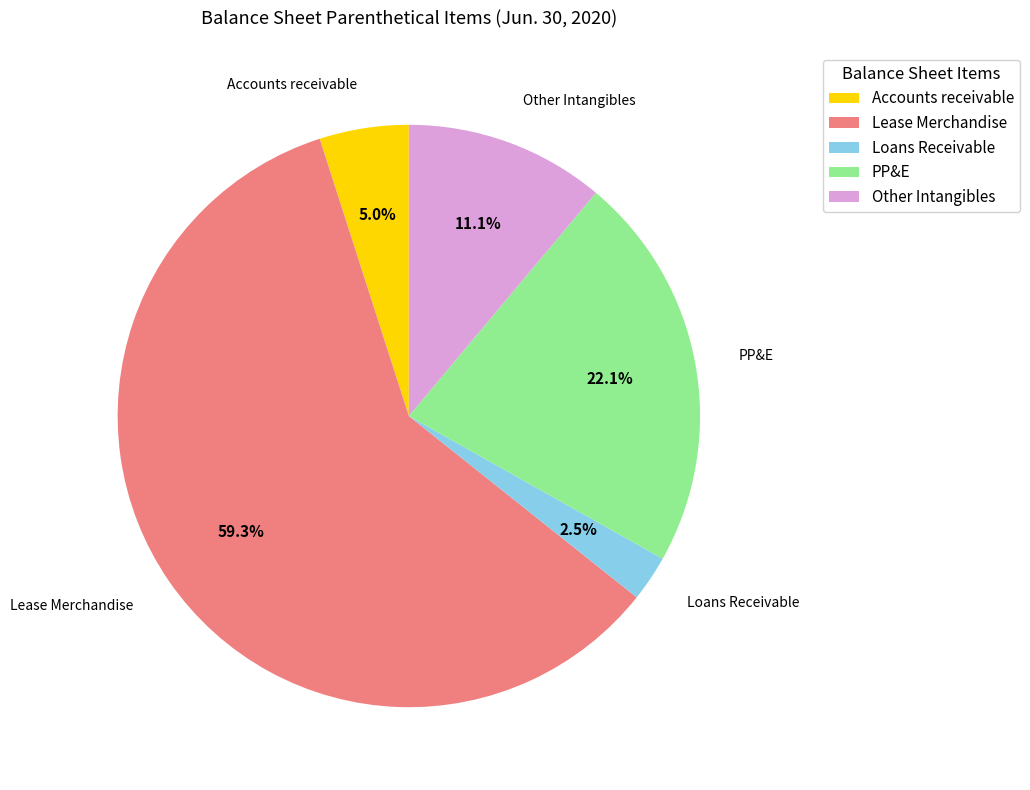

To the nearest percent, what is the difference between the largest and smallest slice percentages?

57%